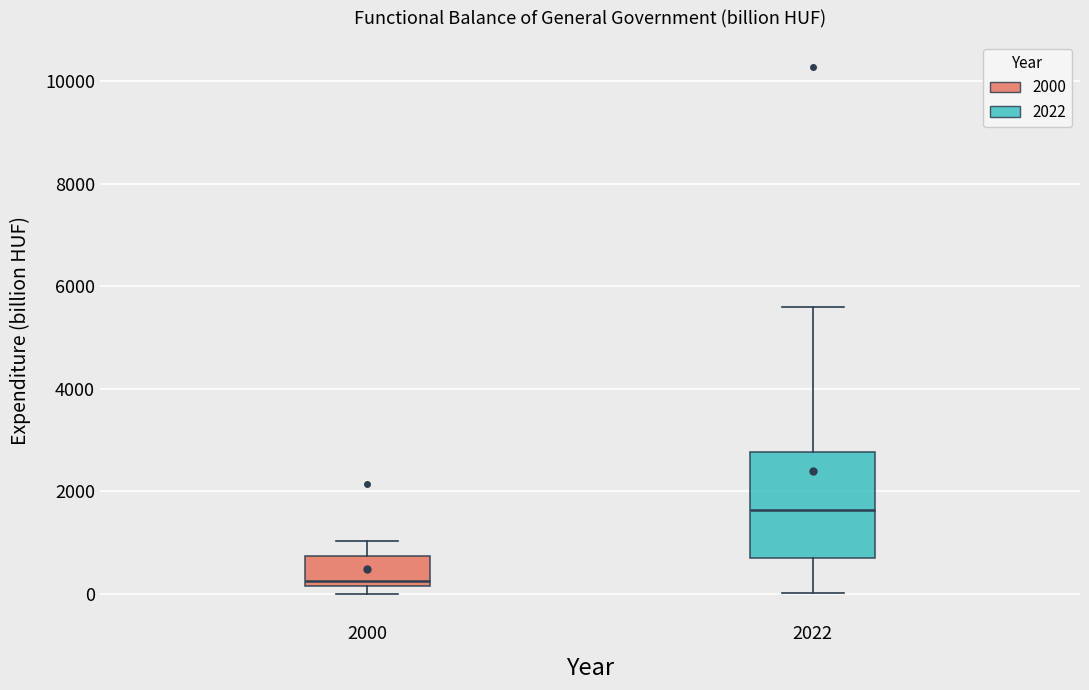

Which box's median line is the highest?

2022